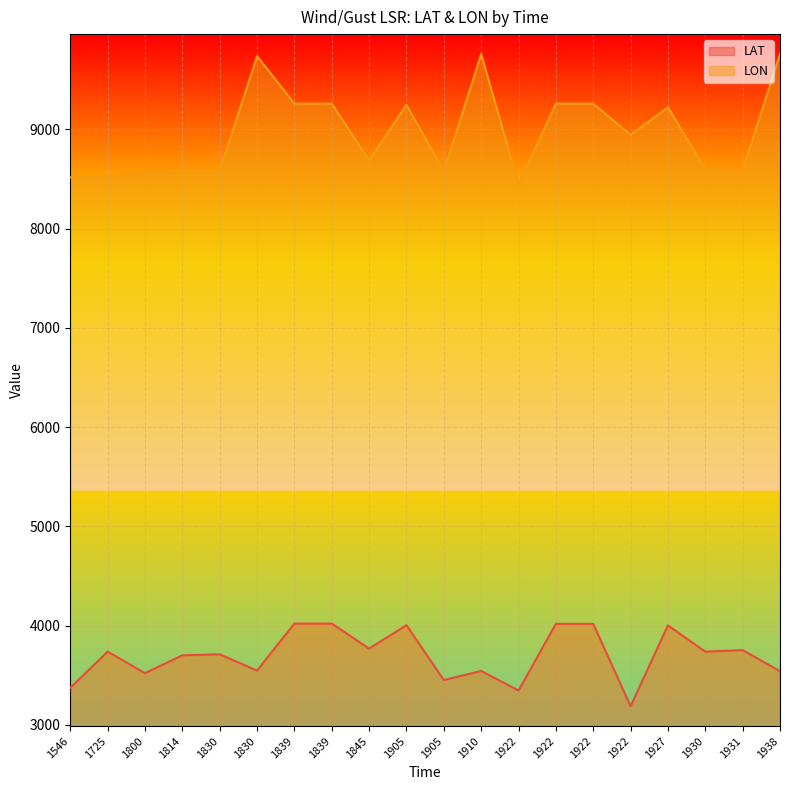

List the labels in order of LON value, largest first.

1938, 1910, 1830, 1839, 1839, 1922, 1922, 1905, 1927, 1922, 1845, 1930, 1814, 1931, 1830, 1905, 1800, 1725, 1546, 1922